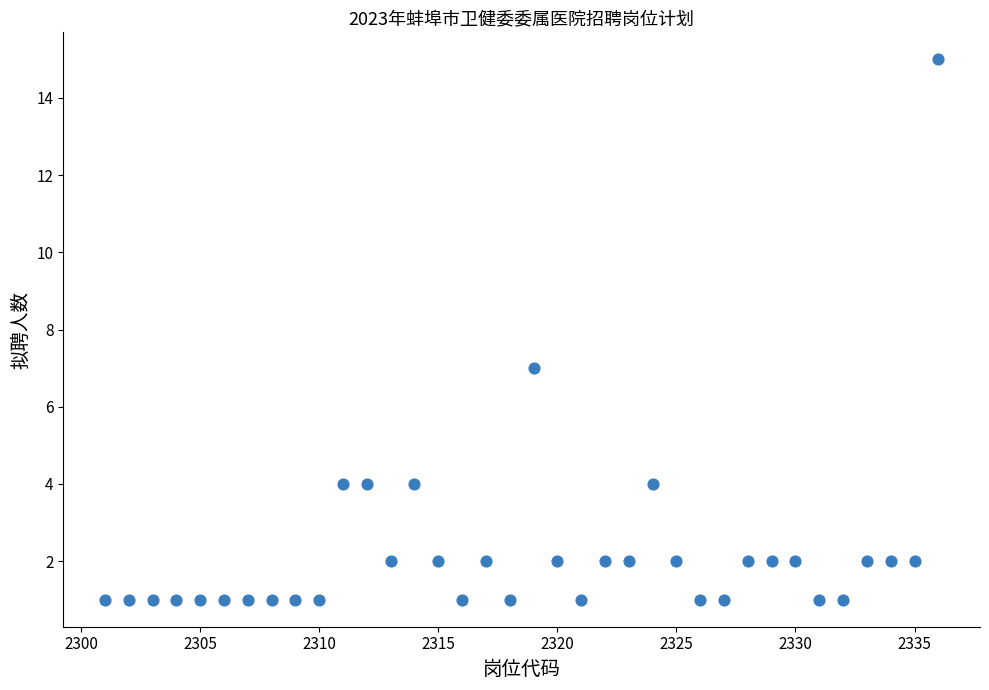

What is the range of X values (max minus min)?

35